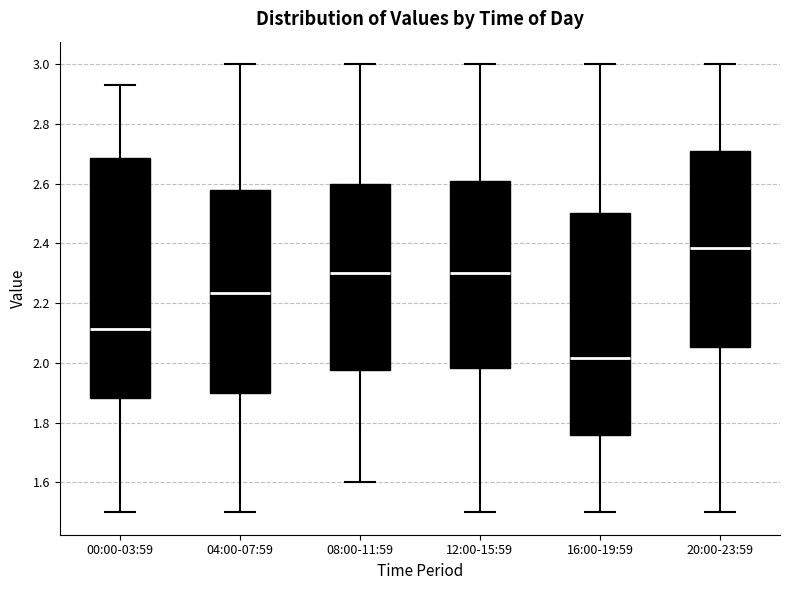

Which box's median line is the highest?

20:00-23:59